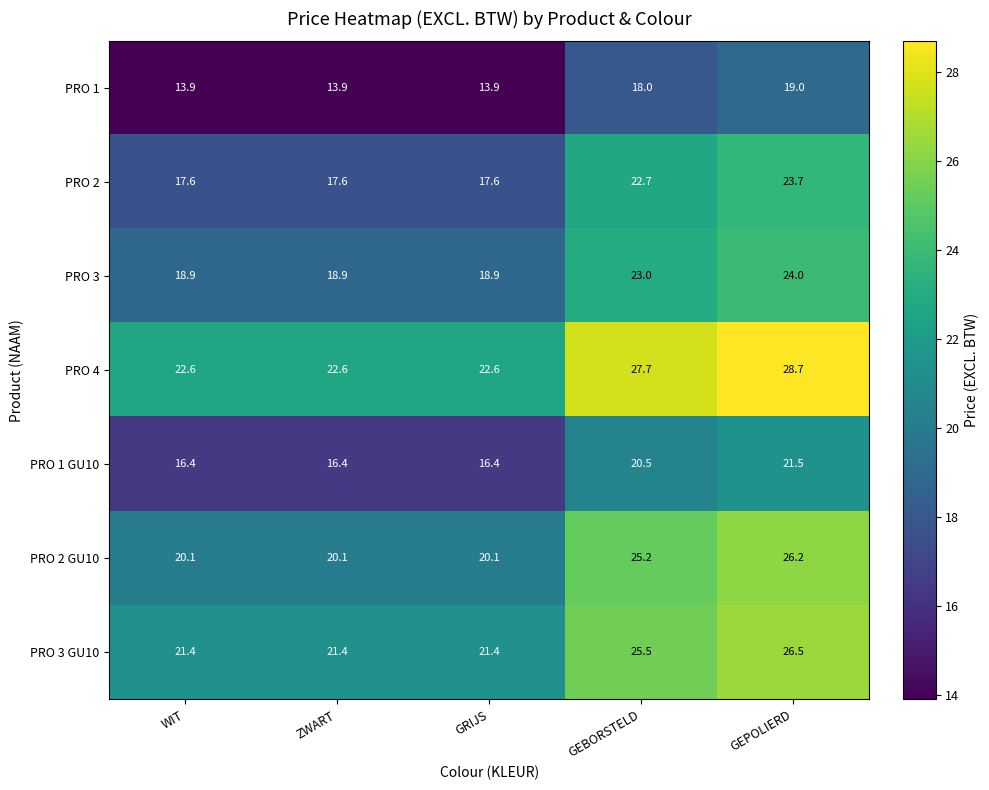

What is the smallest value displayed?

13.9